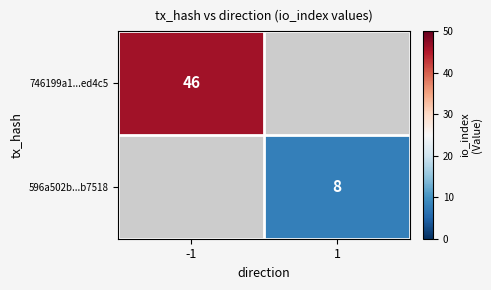

Is it true that 596a502b...b7518 equals 8 at 1?

True